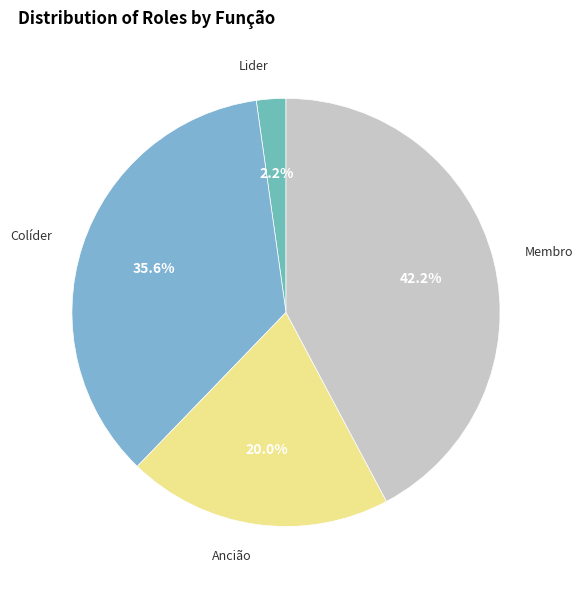

Count the number of slices in the pie.

4